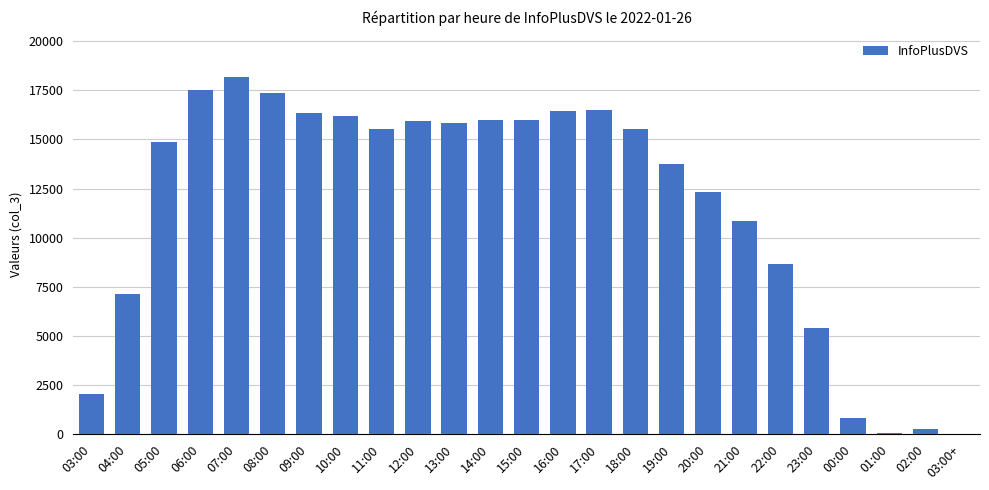

Where does the data first go above 15513?

06:00